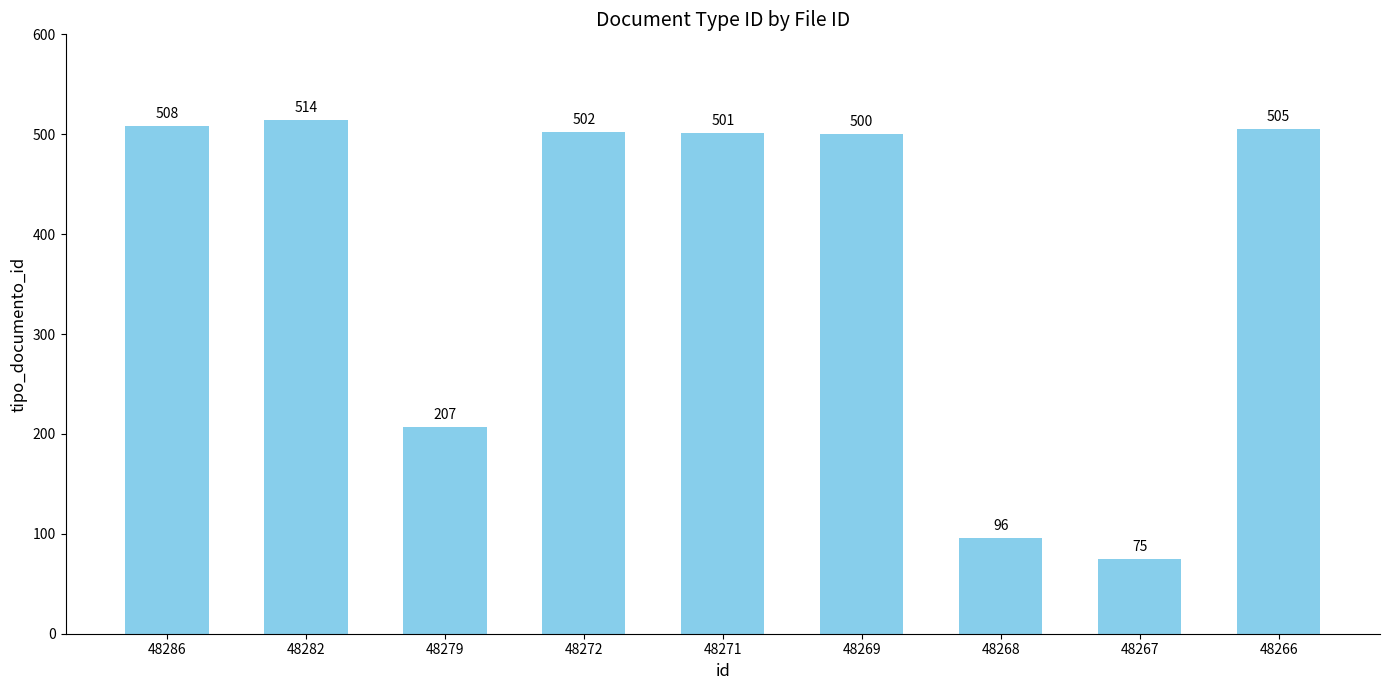

List the labels in order of value, smallest first.

48267, 48268, 48279, 48269, 48271, 48272, 48266, 48286, 48282